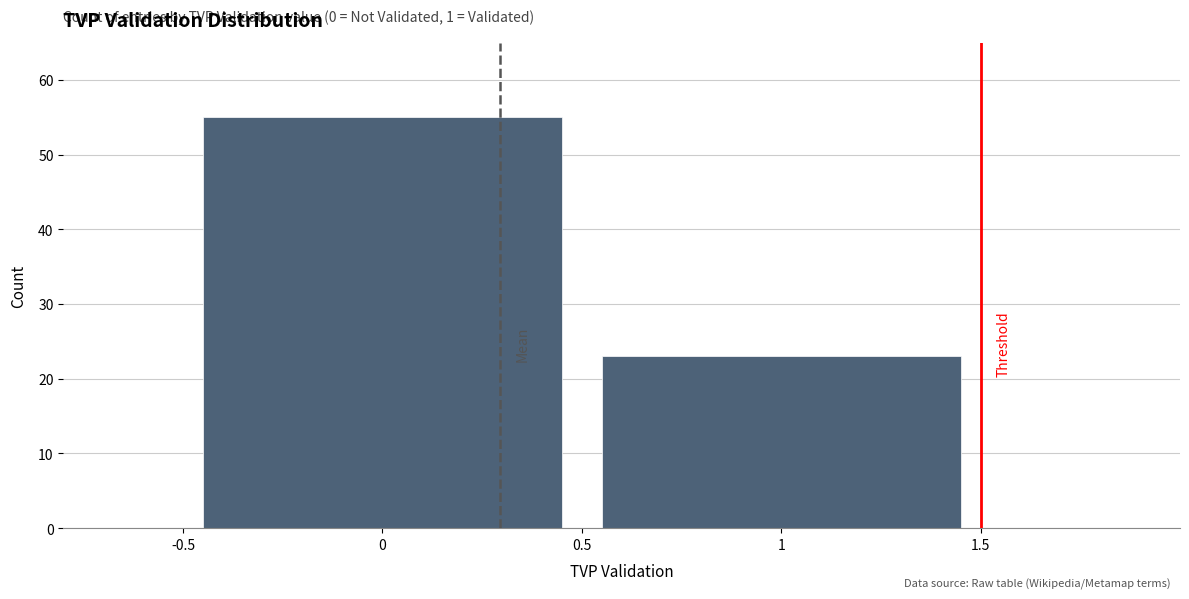

Reading left to right, extract all data points from this chart.

55	23